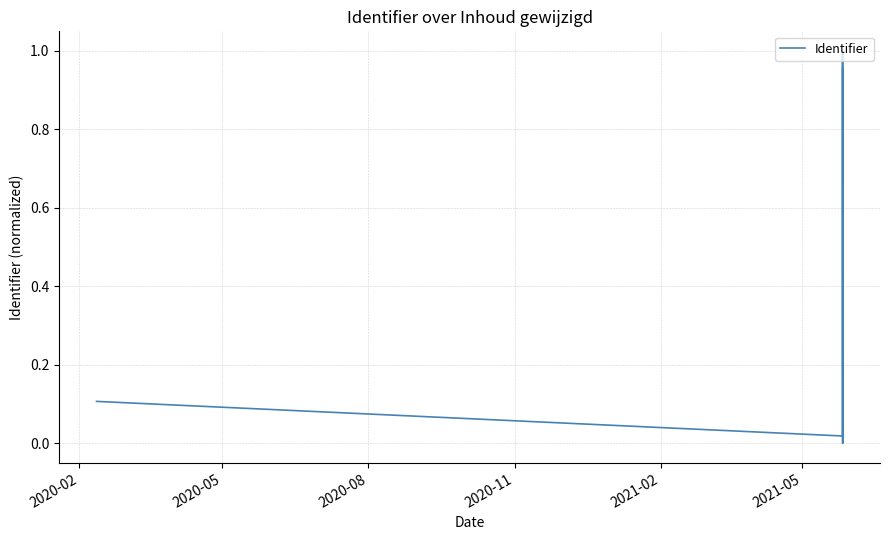

How many lines are shown in the chart?

1